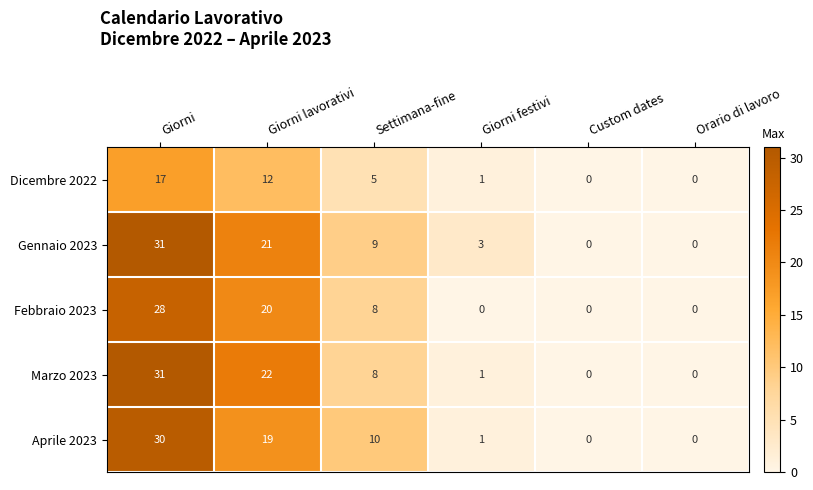

Between Settimana-fine and Custom dates, which series saw the biggest shift?

Aprile 2023